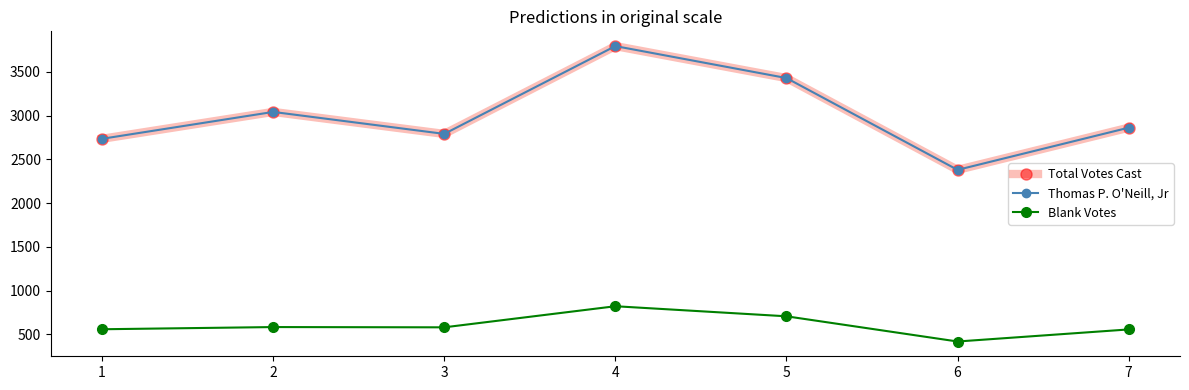

What is the total value across all series at 2?

6668